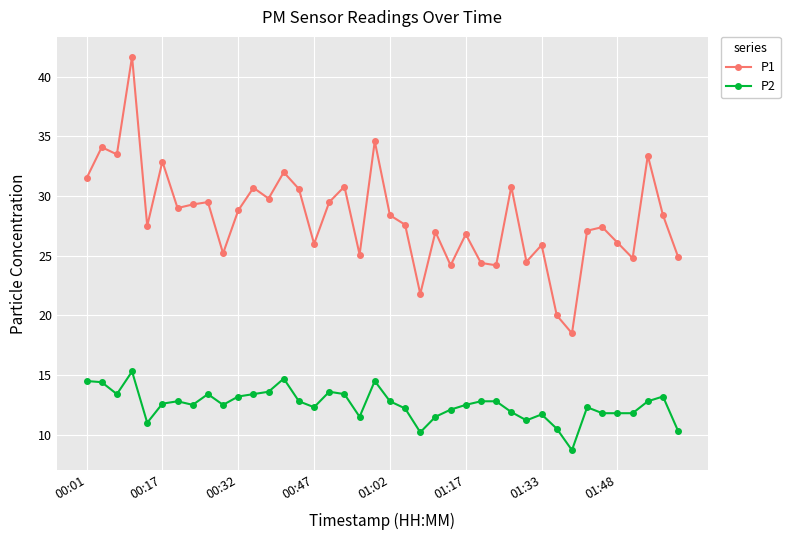

Does the chart have visible grid lines?

Yes